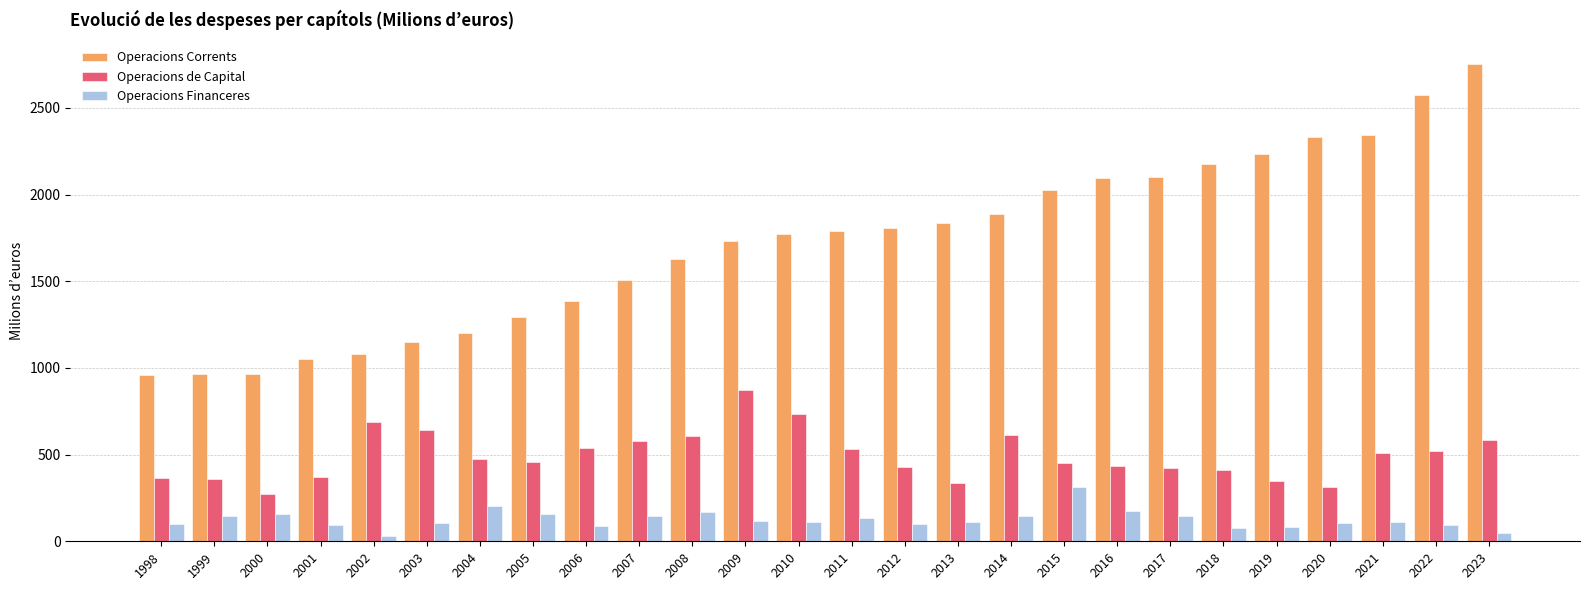

List the series in order of their peak value, highest first.

Operacions Corrents, Operacions de Capital, Operacions Financeres